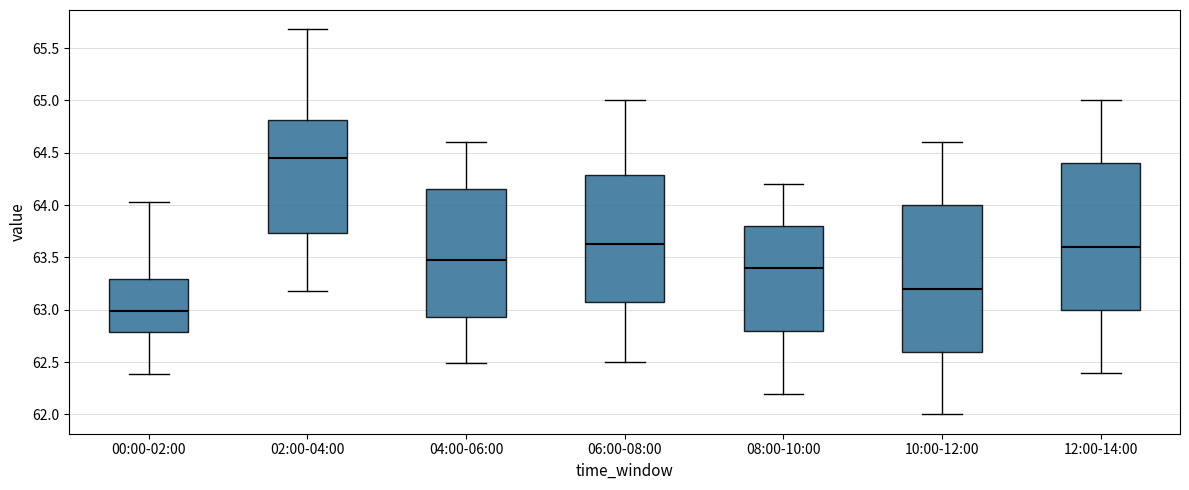

Reading left to right, read every box against the y-axis: the position of its median line, the range the box covers, and the ends of its whiskers. The values are not printed on the chart, so give them approximately, as read against the axis.

00:00-02:00: median 63.00, box 62.80 to 63.30, whiskers 62.40 to 64.05
02:00-04:00: median 64.45, box 63.75 to 64.80, whiskers 63.20 to 65.70
04:00-06:00: median 63.50, box 62.95 to 64.15, whiskers 62.50 to 64.60
06:00-08:00: median 63.65, box 63.10 to 64.30, whiskers 62.50 to 65.00
08:00-10:00: median 63.40, box 62.80 to 63.80, whiskers 62.20 to 64.20
10:00-12:00: median 63.20, box 62.60 to 64.00, whiskers 62.00 to 64.60
12:00-14:00: median 63.60, box 63.00 to 64.40, whiskers 62.40 to 65.00